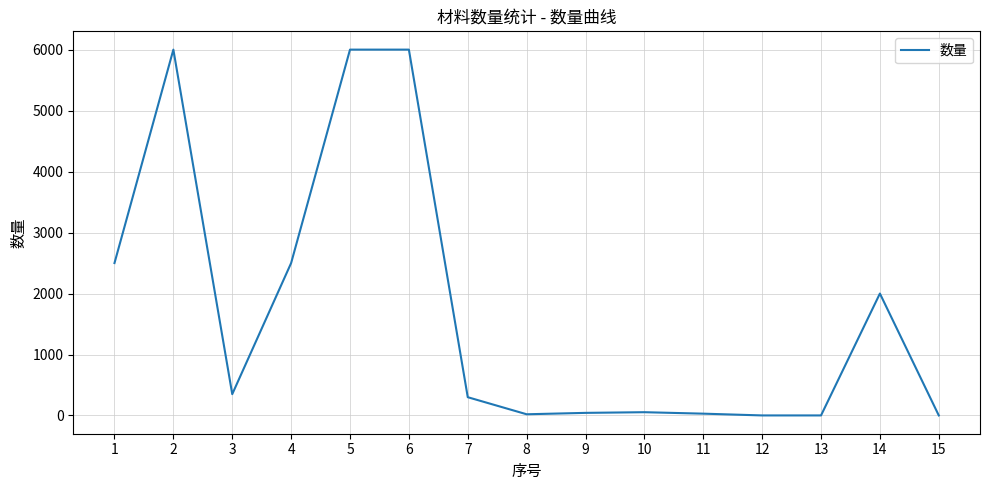

What is the maximum value shown in the chart?

6000